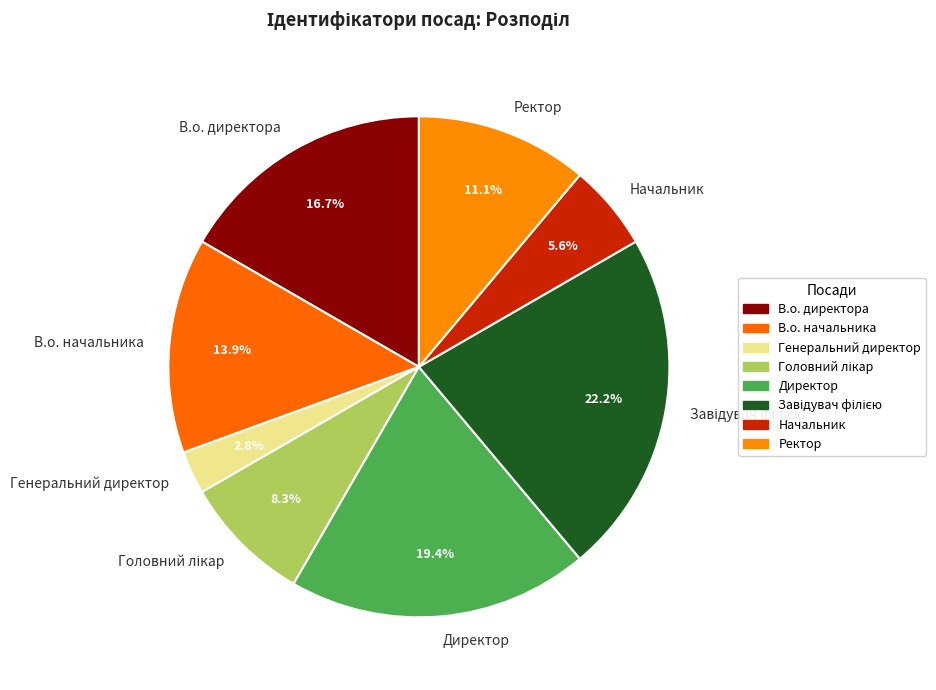

Does any single category account for the majority?

No